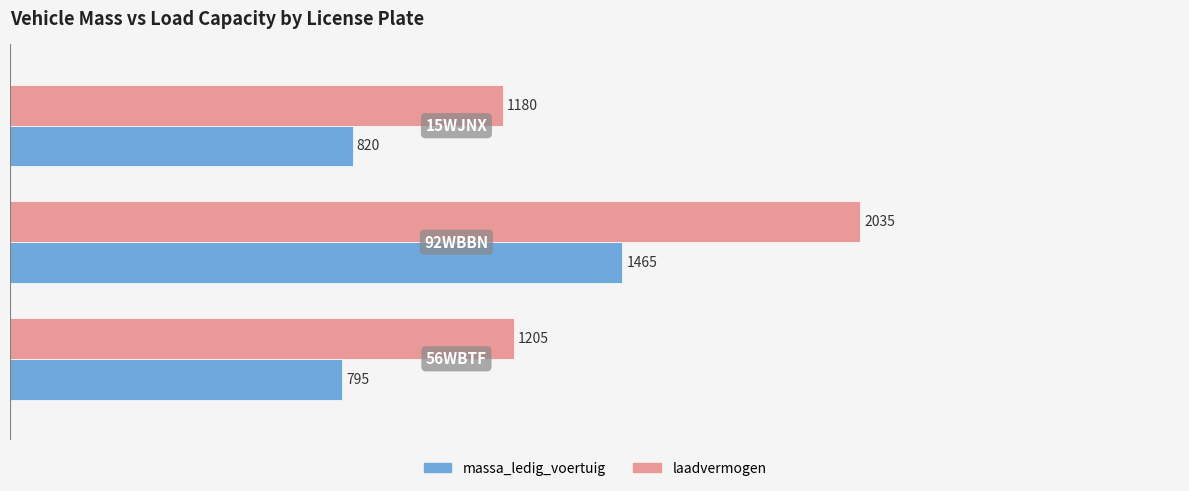

What is the average value of the massa_ledig_voertuig series?

1027